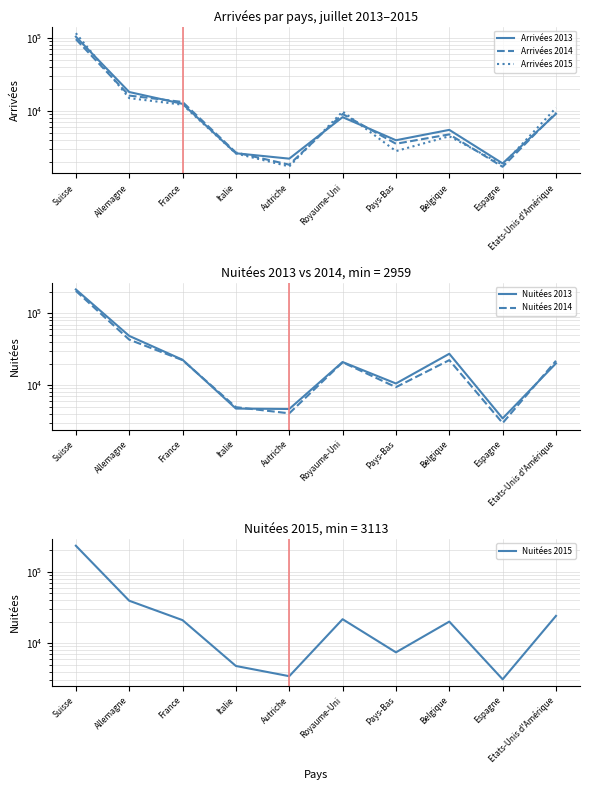

True or false: Nuitées 2013 and Arrivées 2014 intersect in this chart.

False